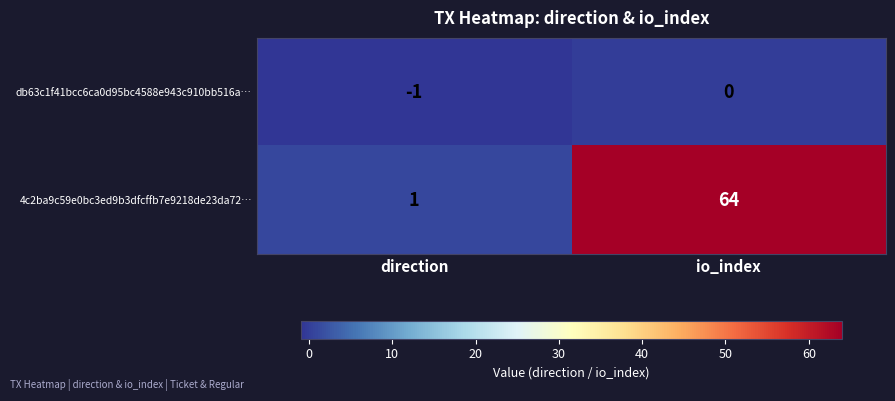

The db63c1f41bcc6ca0d95bc4588e943c910bb516a… series shows 0 at io_index. True or false?

True